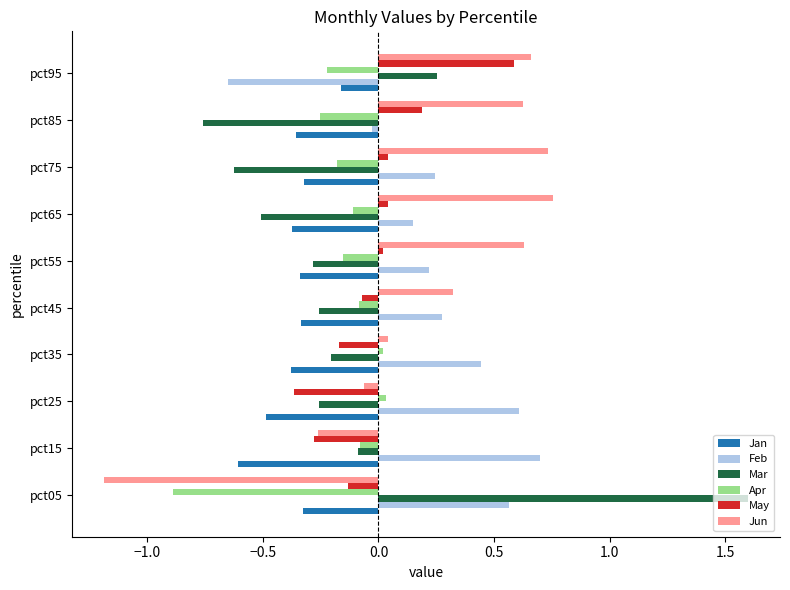

Which series has the widest spread of values?

Mar